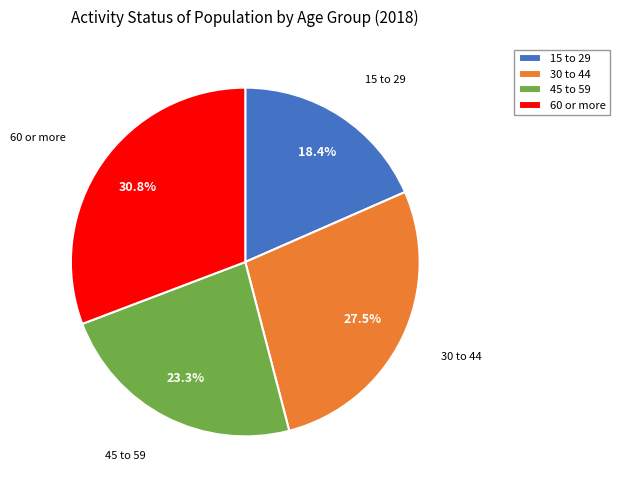

Is it true that 60 or more is 31% of the pie?

True